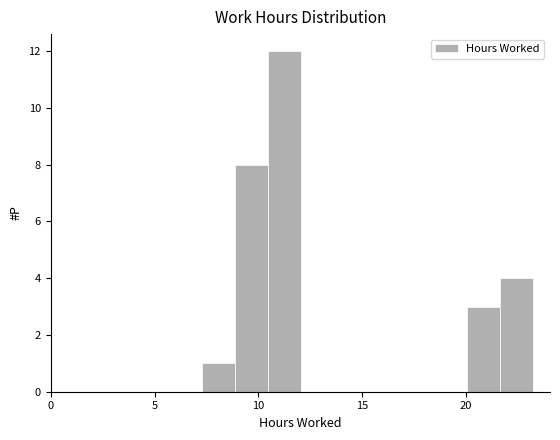

Around what value on the x-axis is the tallest bar? Give the approximate position of its centre, as read against the axis.

11.5